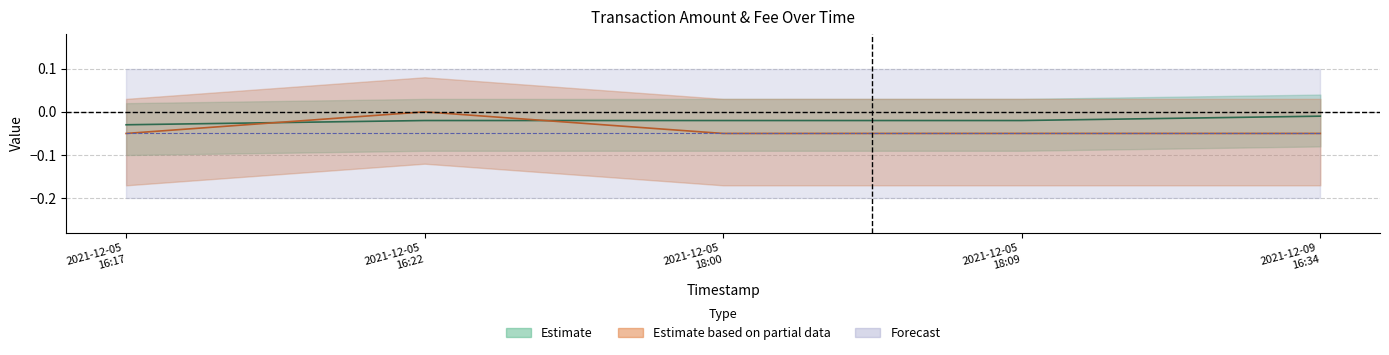

Between 2021-12-05 18:00 and 2021-12-09 16:34, which is larger?

2021-12-09 16:34